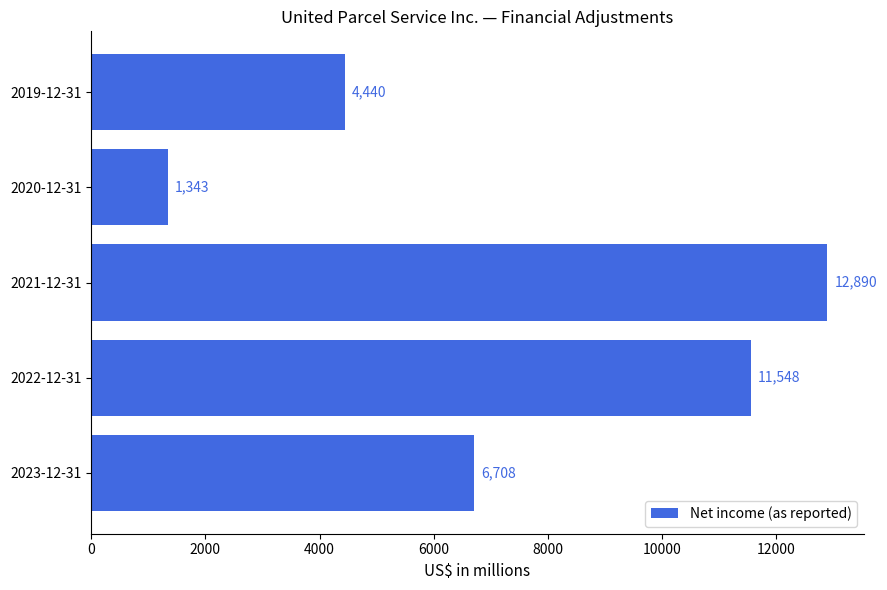

What is the difference between the maximum and minimum values?

11547